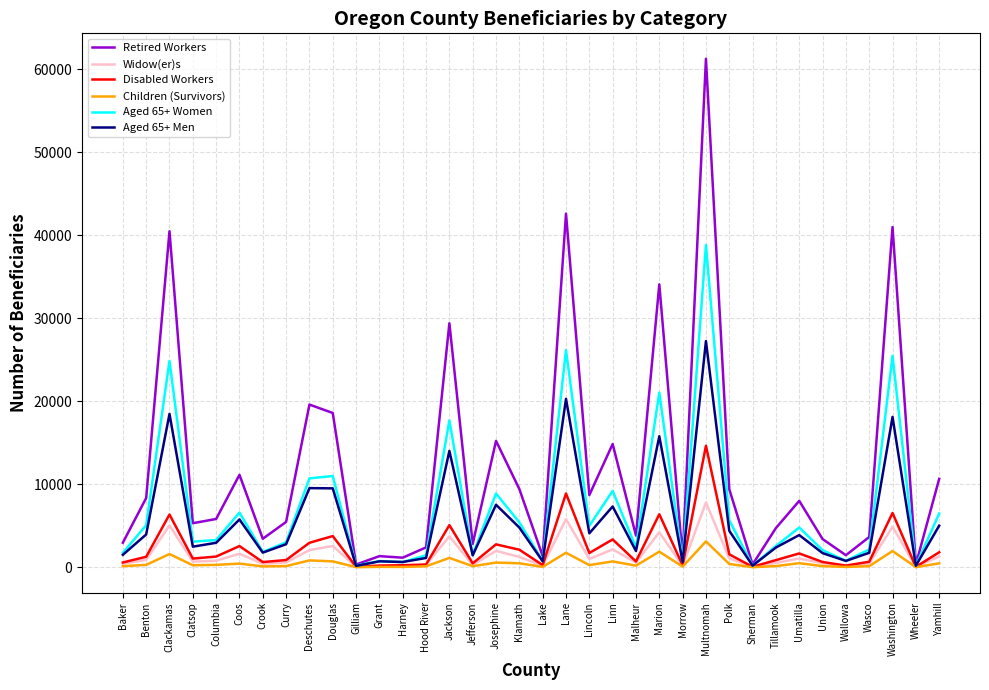

The Aged 65+ Women series shows 15087 at Linn. True or false?

False